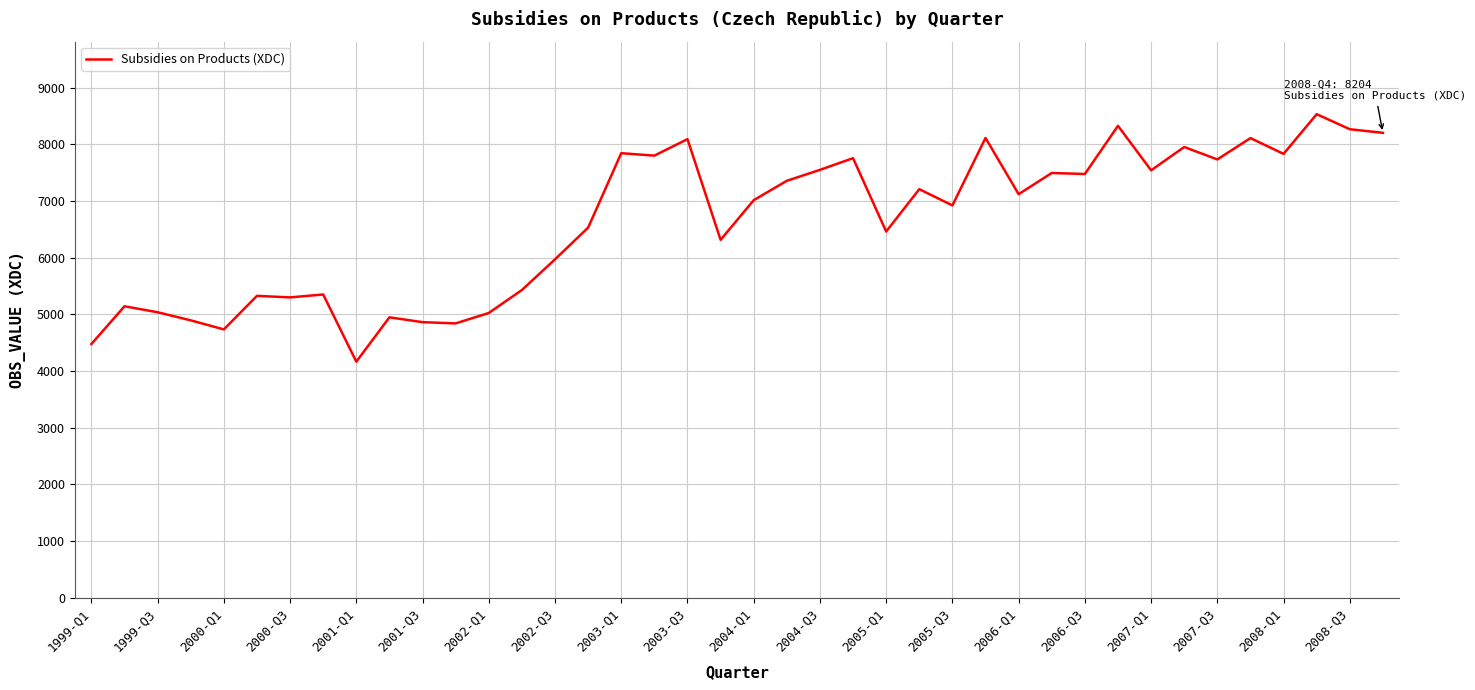

What is the sum of all values?

265111